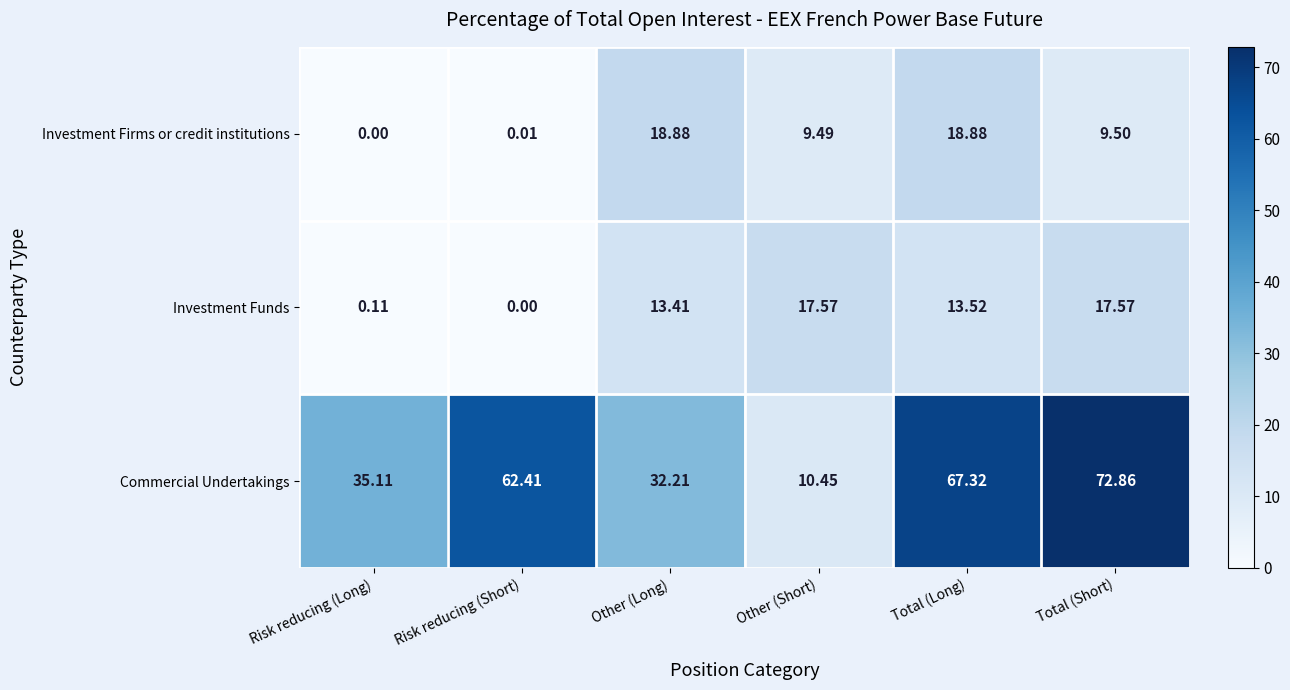

Which series has the largest total across all categories?

Commercial Undertakings